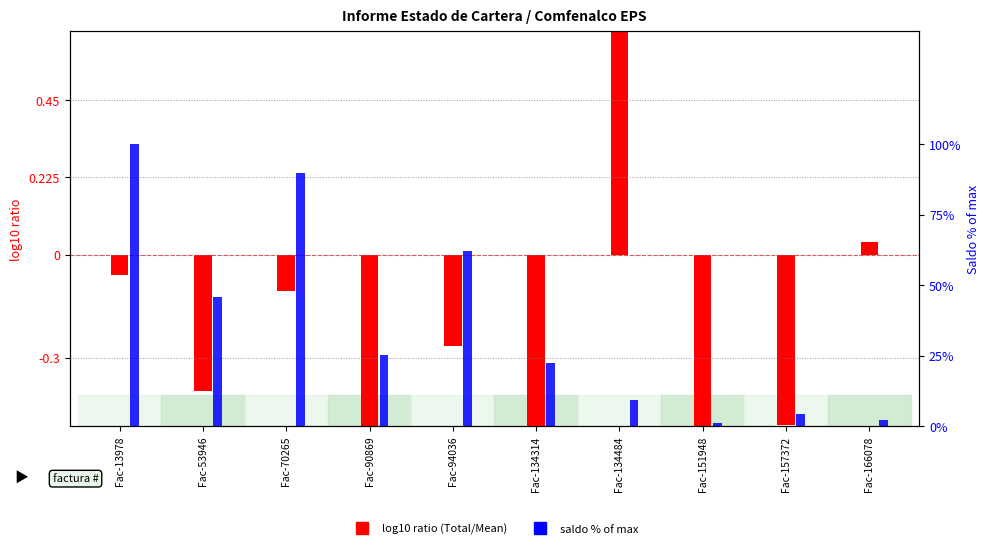

Are the bars grouped side by side (vs. stacked)?

Yes